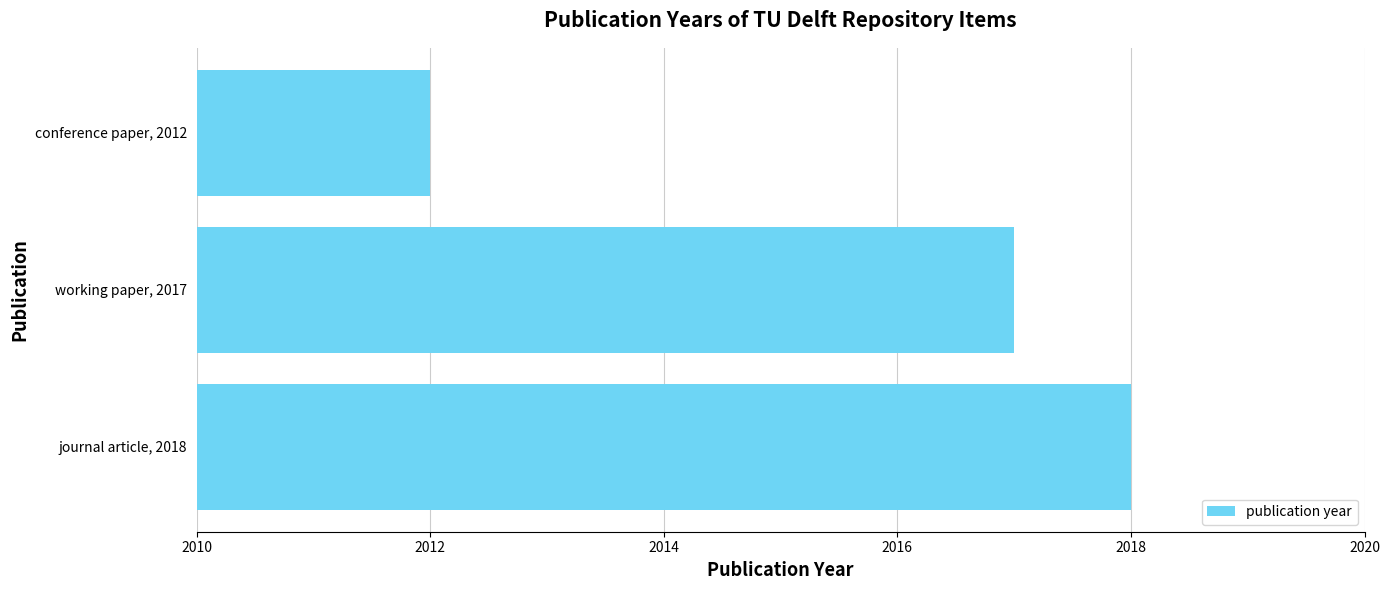

What is the ratio of the value at conference paper, 2012 to the value at journal article, 2018?

1.0